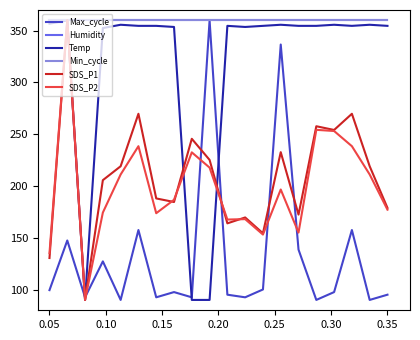

What is the label of the 2nd point from the left?

0.05